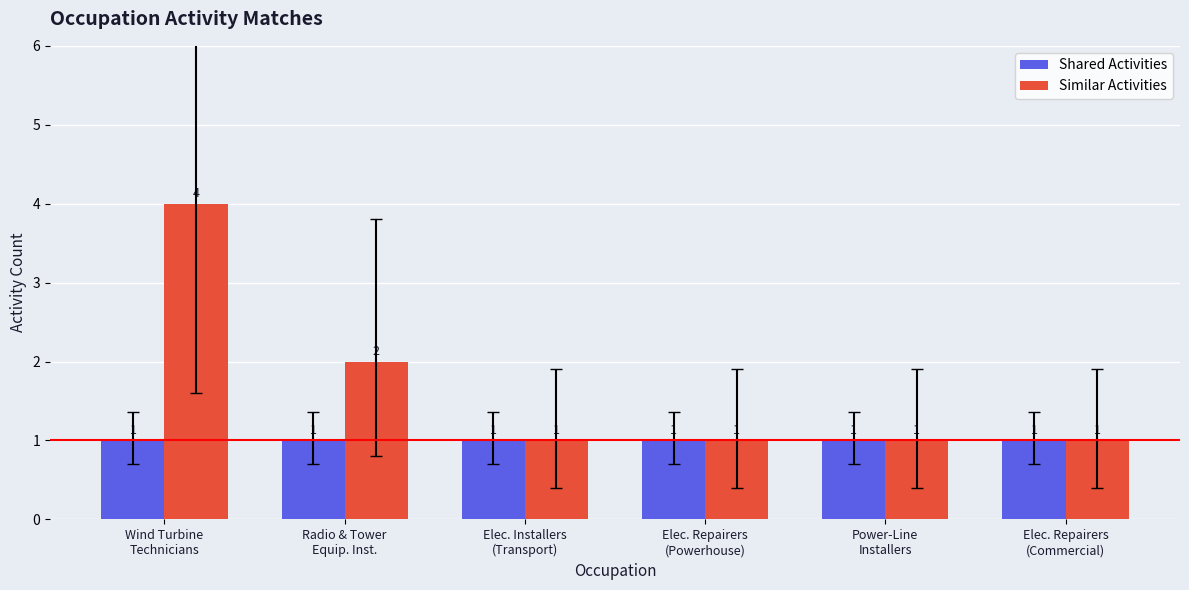

Which category has the highest value in the Similar Activities series?

Wind Turbine
Technicians